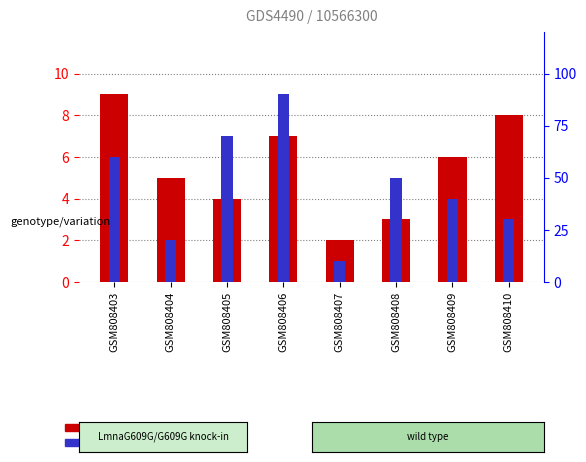

Which category has the lowest value in the count series?

GSM808407